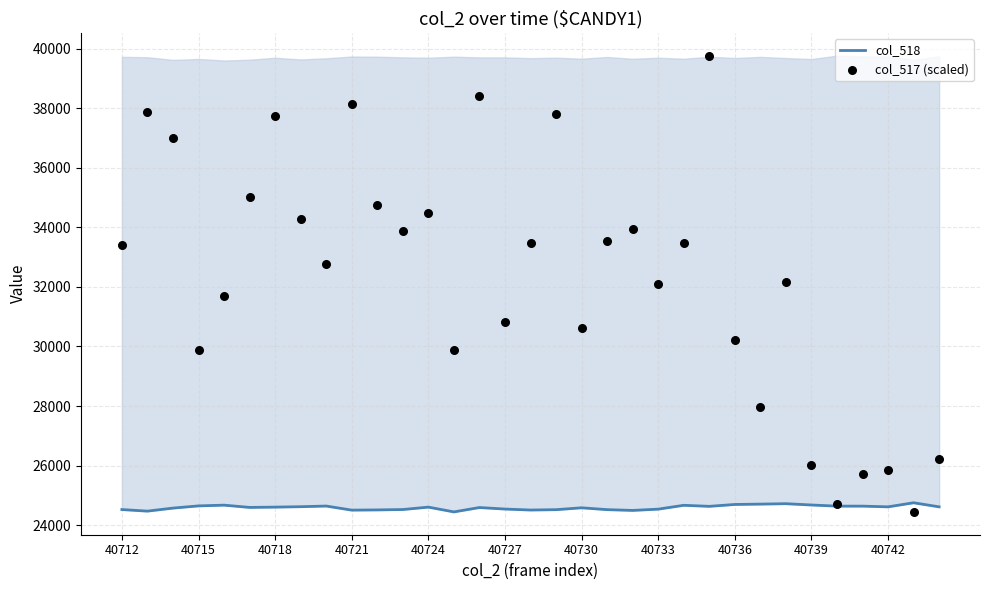

What are all the series names shown in the legend?

col_518, col_517 (scaled)